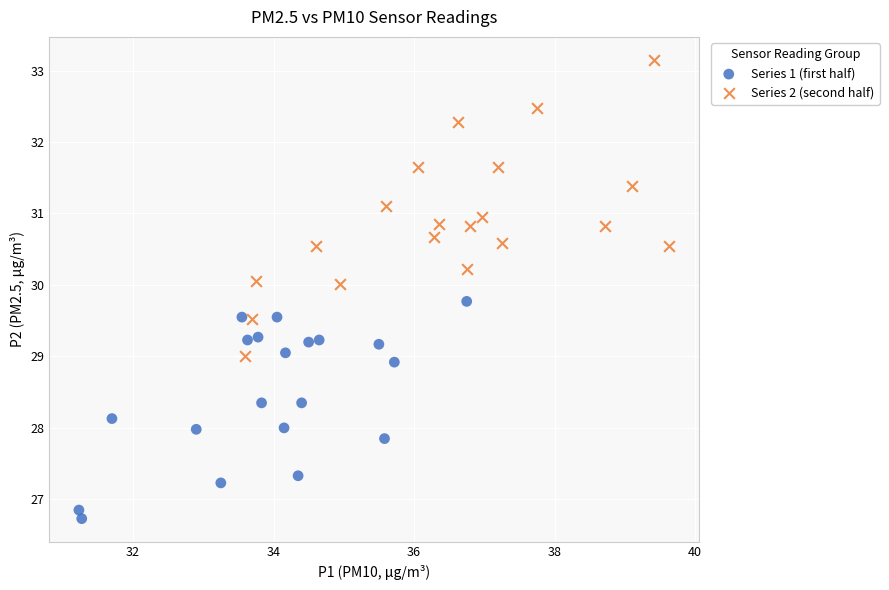

Which series has the largest Y range (max minus min)?

Series 2 (second half)